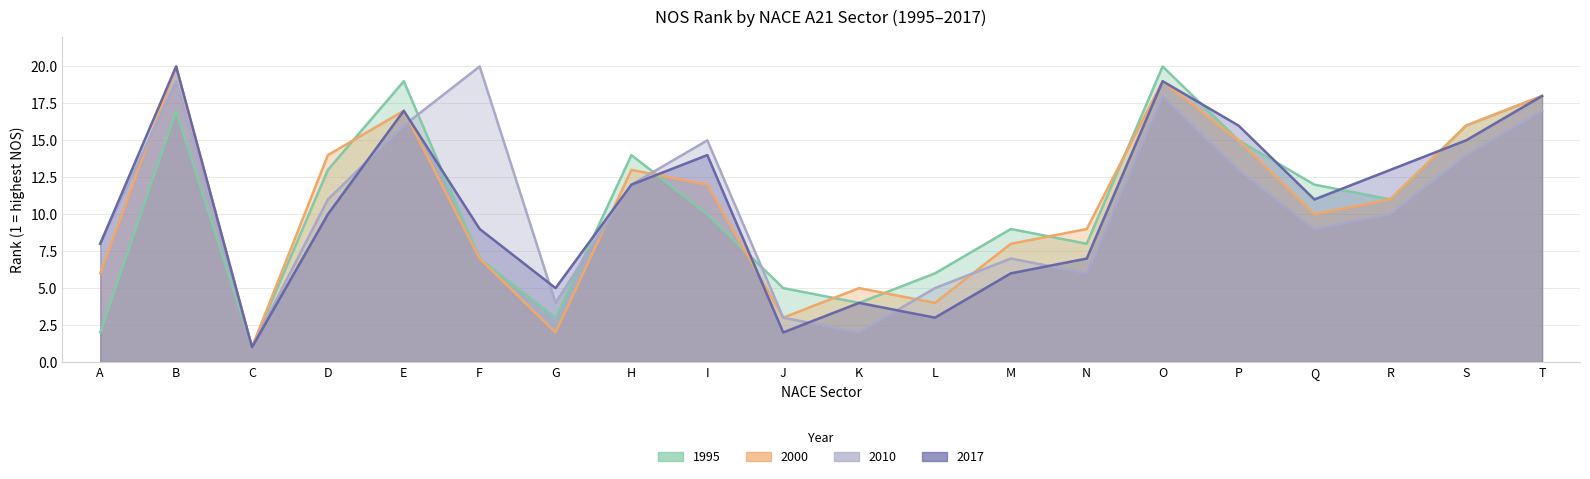

In 2010, how many points are higher than both neighbors (excluding endpoints)?

5